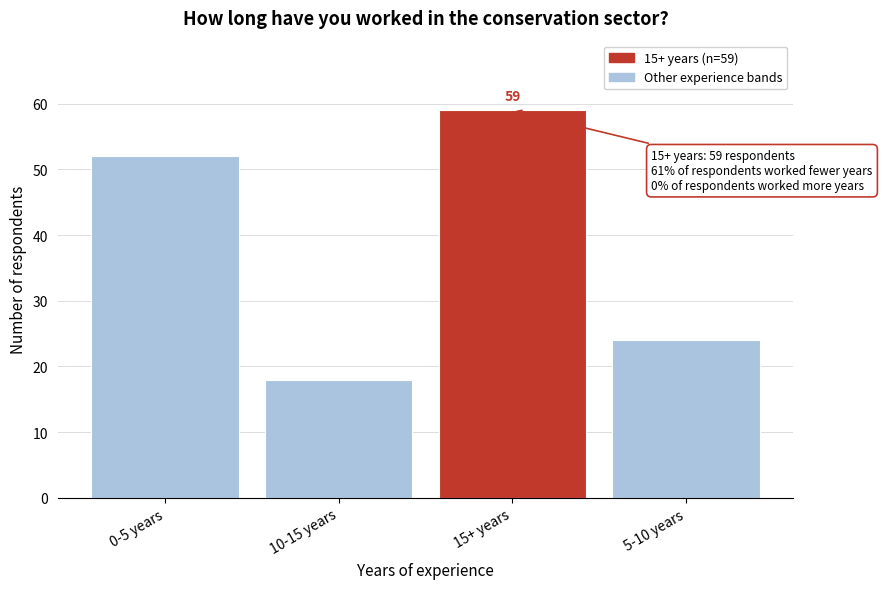

Reading left to right, transcribe all the data shown in this chart.

52	18	59	24